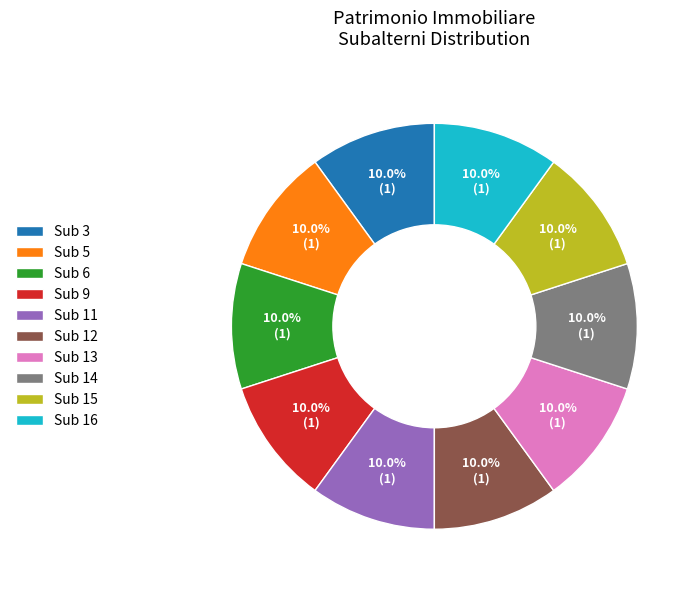

To the nearest percent, what is the difference between the Sub 11 and Sub 3 slice percentages?

0%